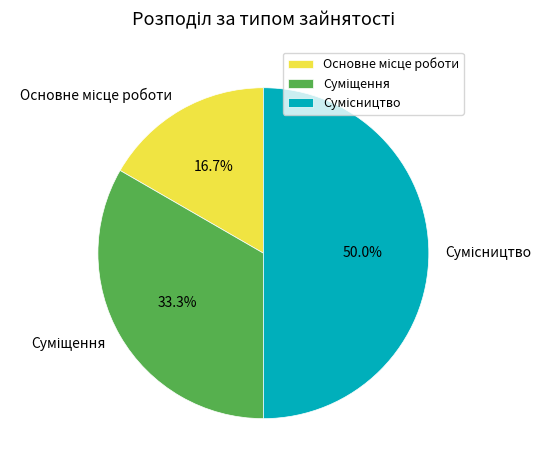

How many slices are in this pie chart?

3